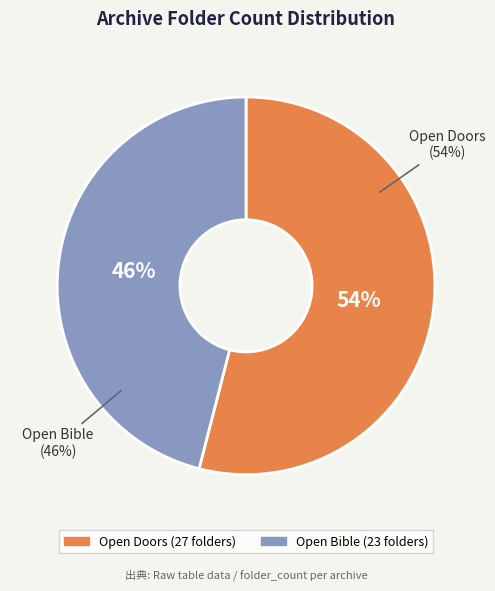

Which slice represents more than half of the pie?

Open Doors